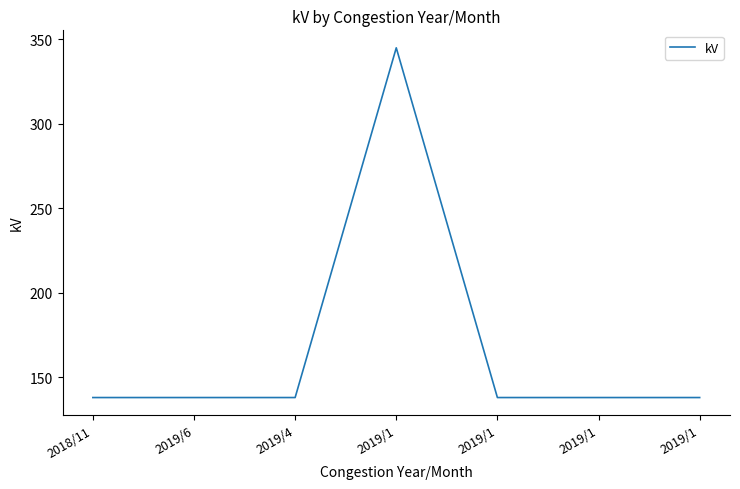

Does the chart display data point markers on the line(s)?

No